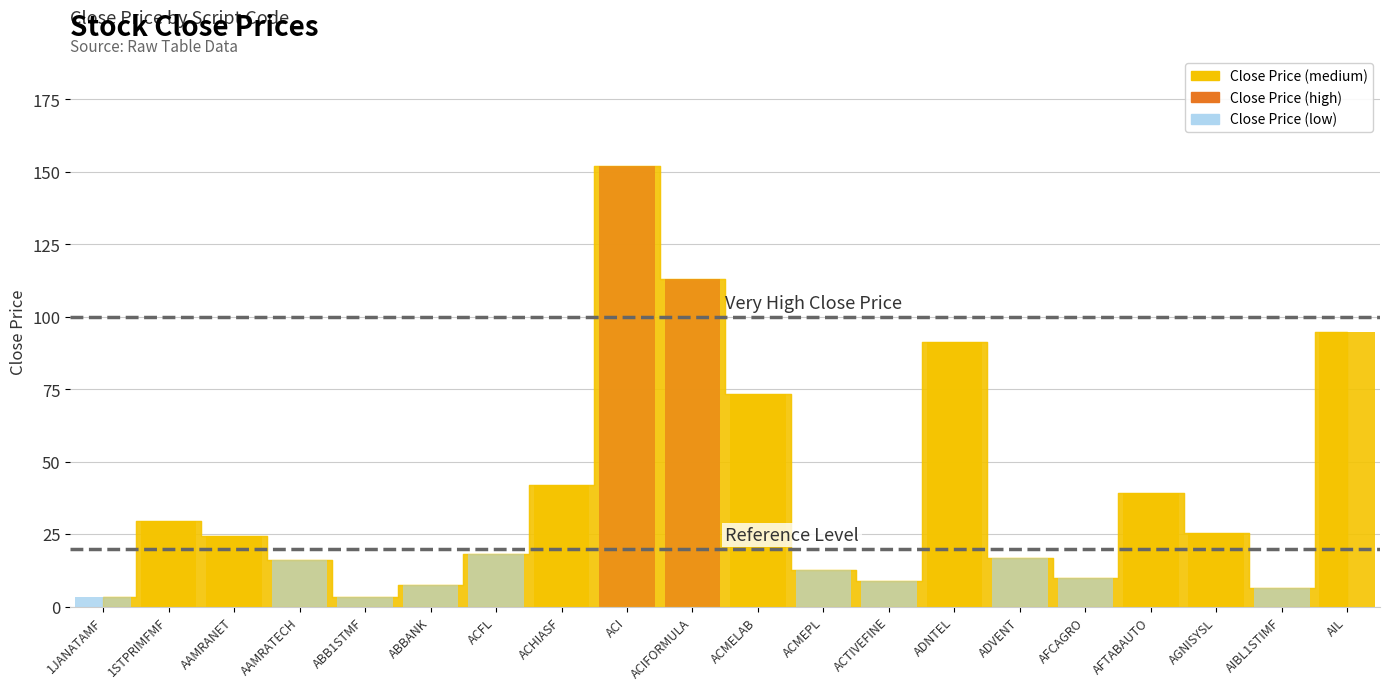

Rank the categories by value from highest to lowest.

ACI, ACIFORMULA, AIL, ADNTEL, ACMELAB, ACHIASF, AFTABAUTO, 1STPRIMFMF, AGNISYSL, AAMRANET, ACFL, ADVENT, AAMRATECH, ACMEPL, AFCAGRO, ACTIVEFINE, ABBANK, AIBL1STIMF, ABB1STMF, 1JANATAMF